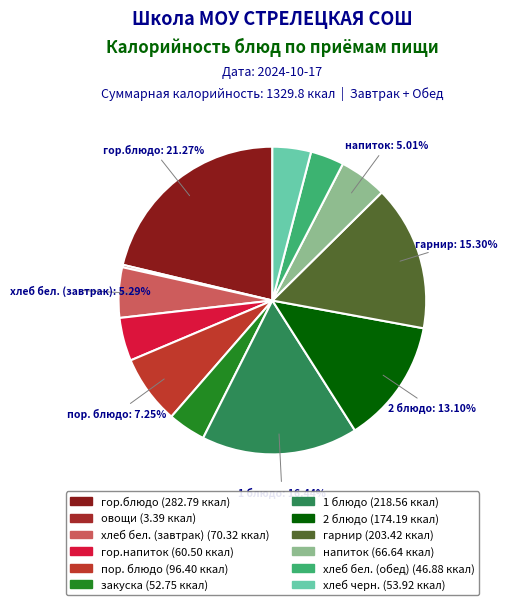

What is the ratio of the value at гор.напиток to the value at овощи?

17.8